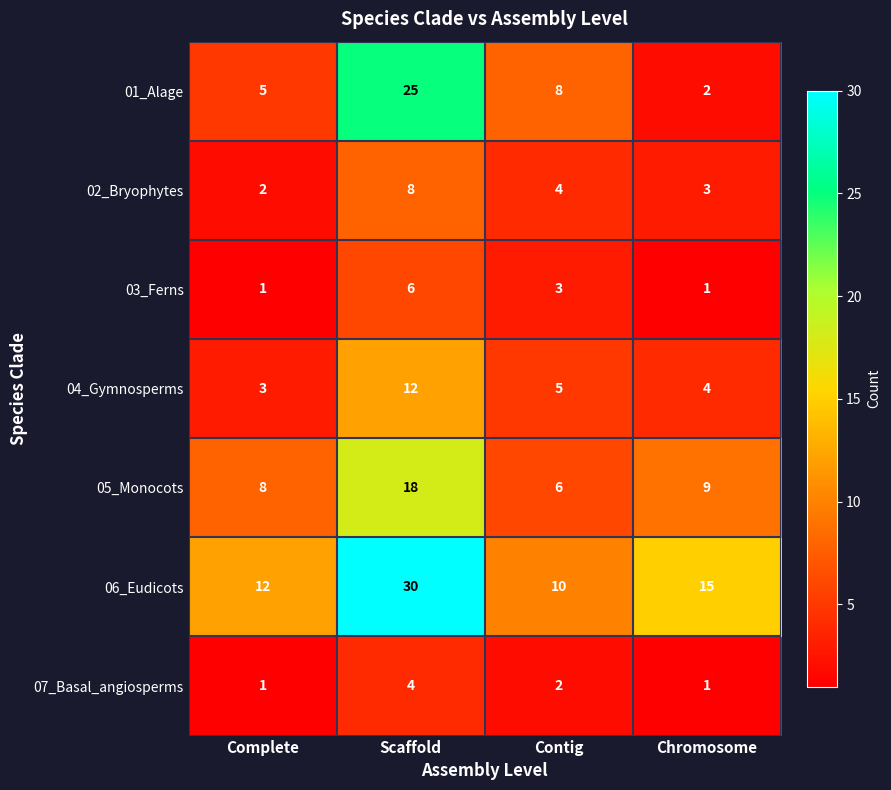

What is the spread (max minus min) of values at Complete?

11